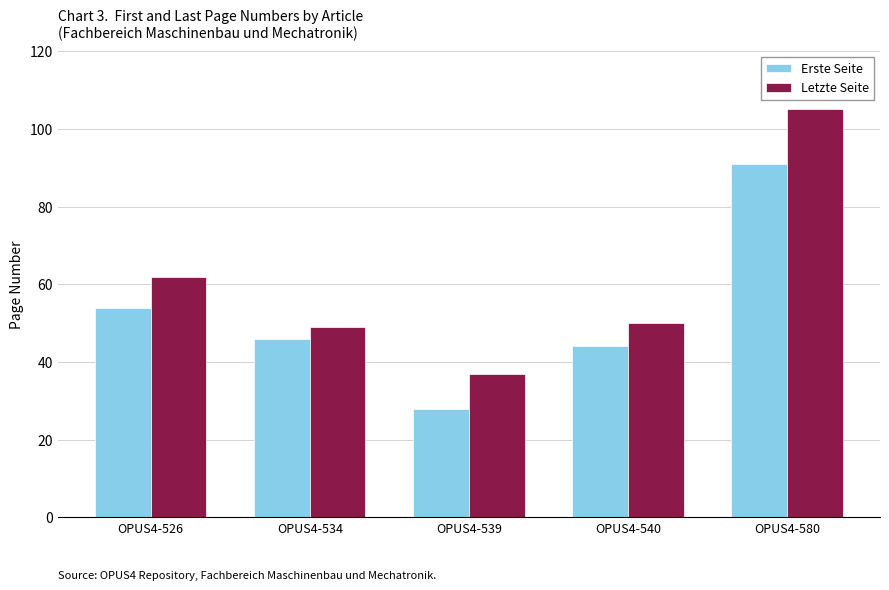

What is the average value of the Letzte Seite series?

61